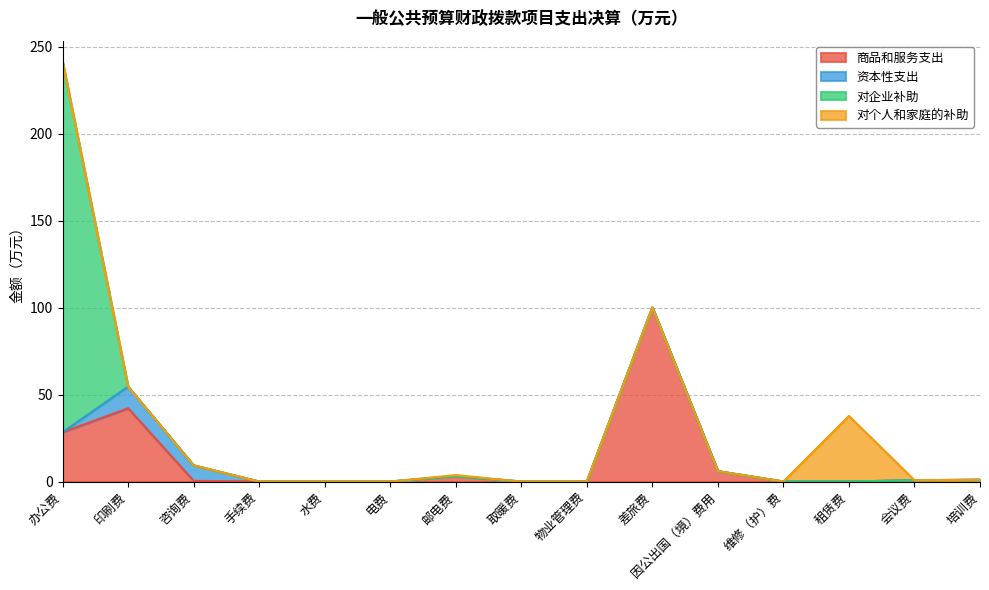

Which series has the largest total across all categories?

对企业补助